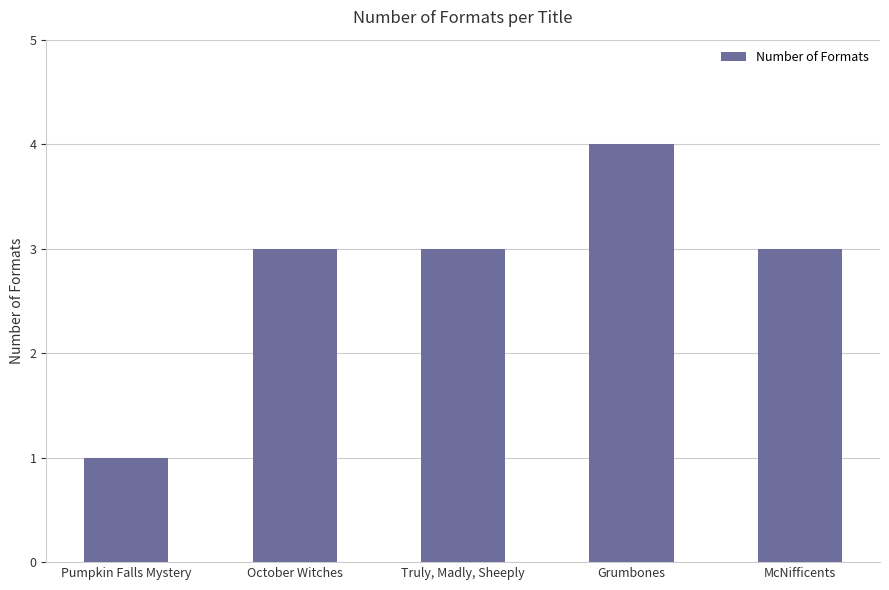

What is the difference between the maximum and minimum values?

3